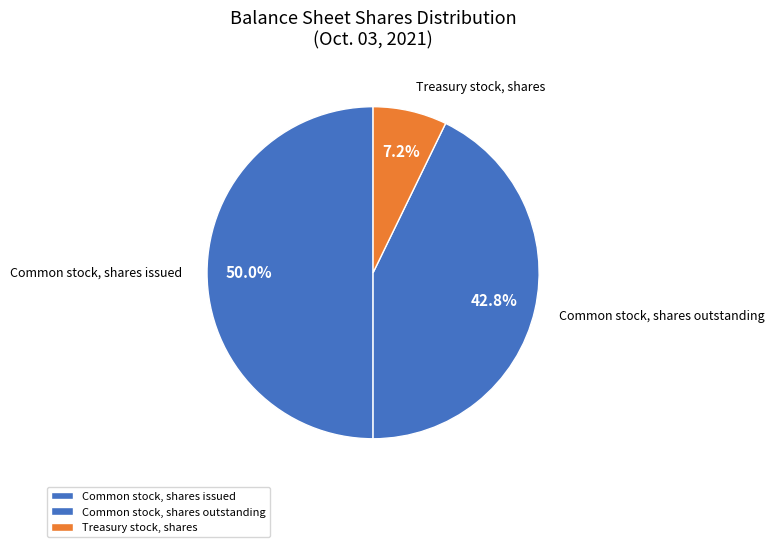

How many segments does this pie chart have?

3